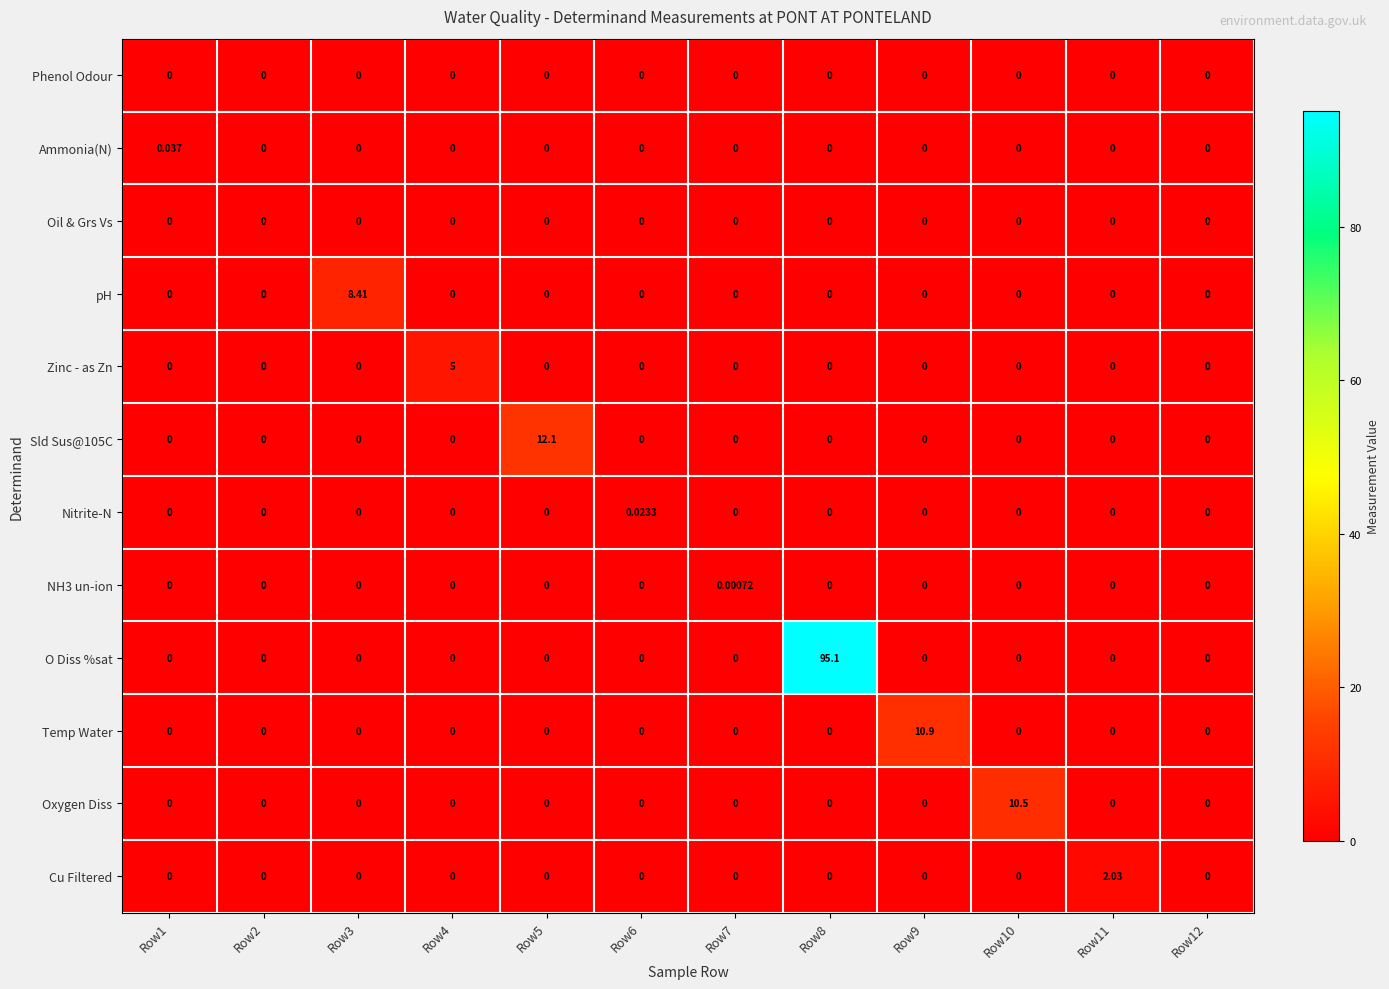

Which series has the largest total across all categories?

O Diss %sat